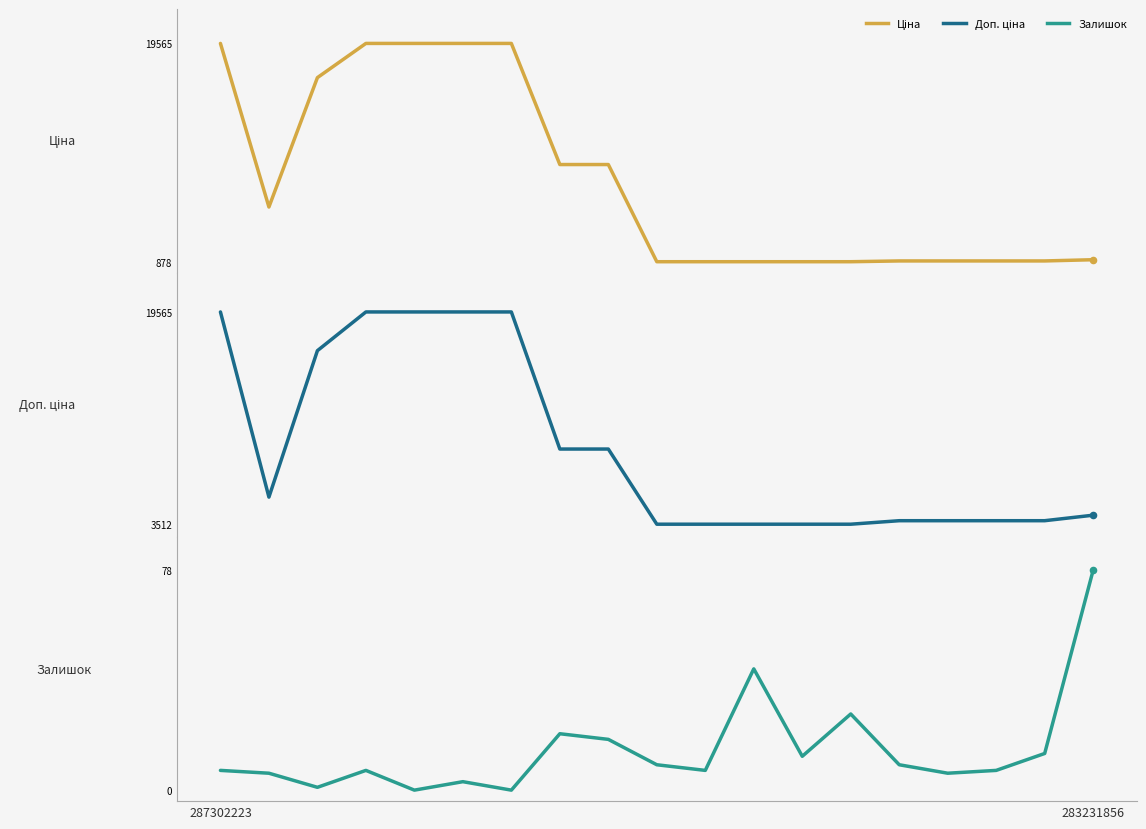

At how many categories does at least one series exceed 5942?

8